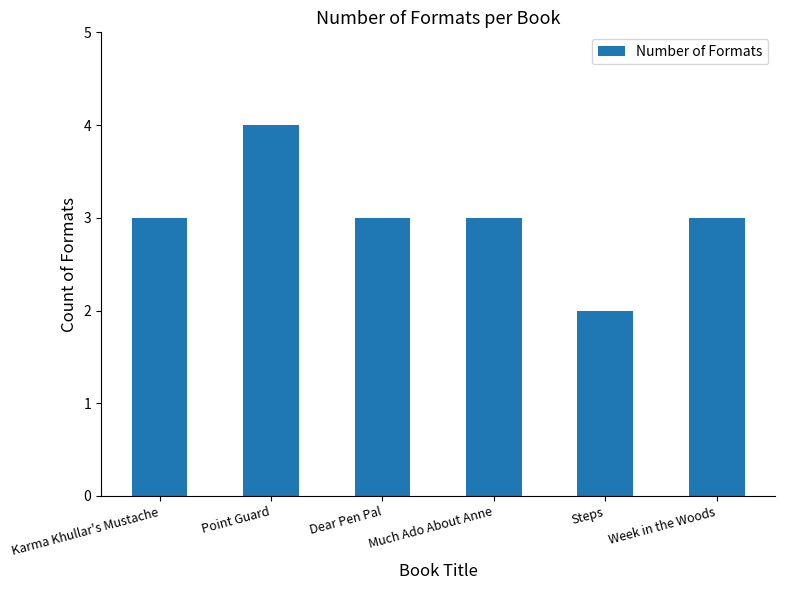

Does the chart contain stacked bars?

No